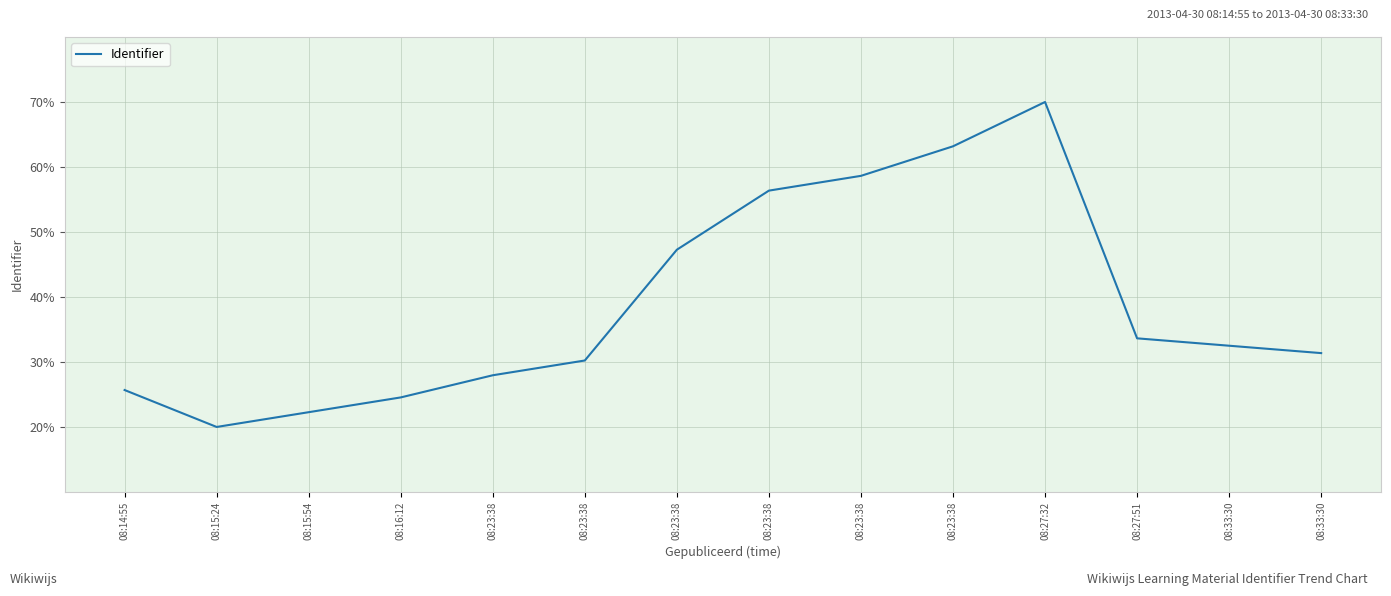

Does the chart display data point markers on the line(s)?

No